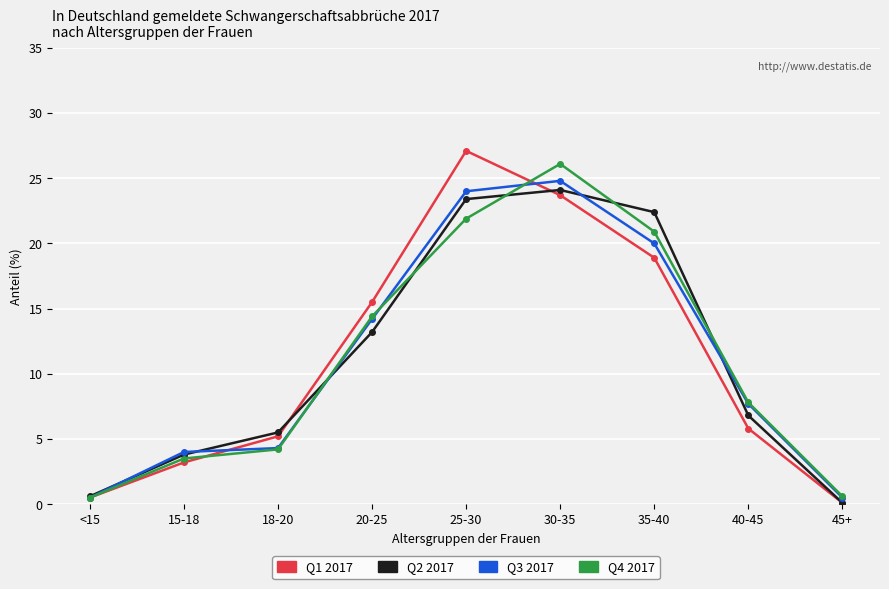

The value of Q4 2017 at 20-25 is 14.4. True or false?

True